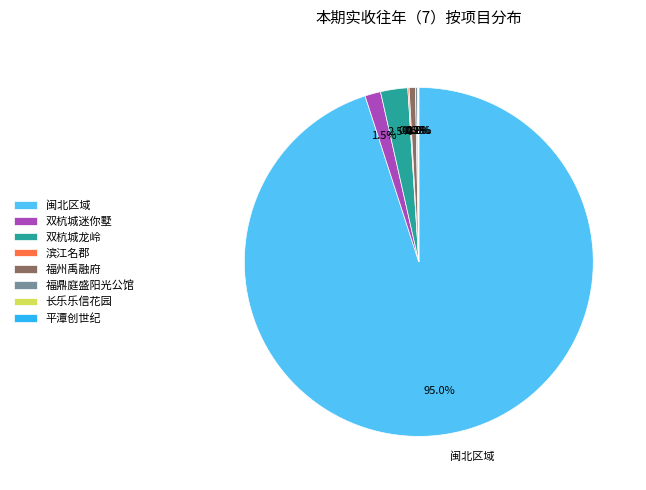

Which slice is the largest?

闽北区域